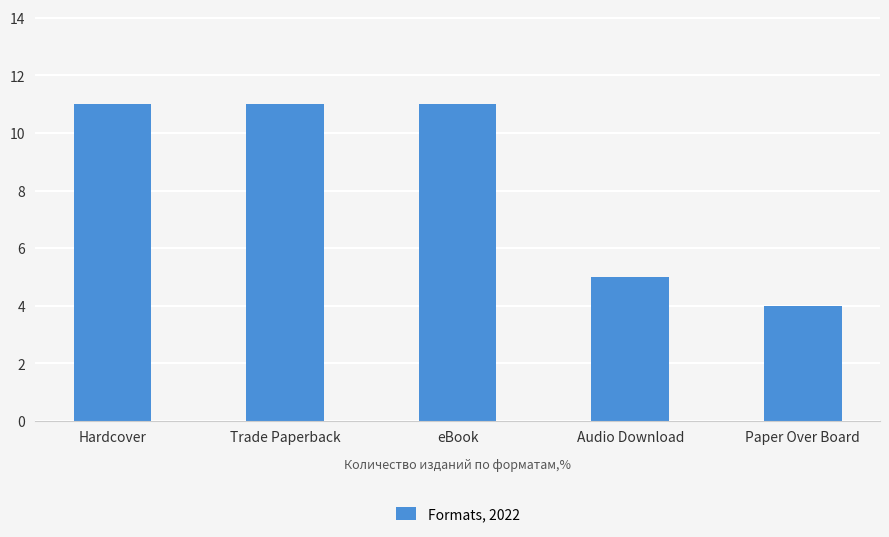

Count the values in the range 5 to 11.

4